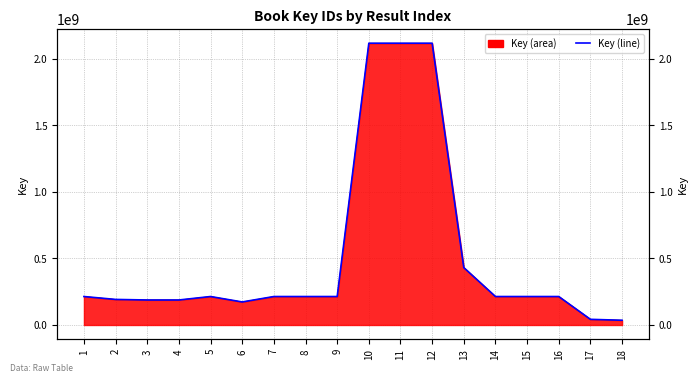

What is the difference between the values at 12 and 10?

5747